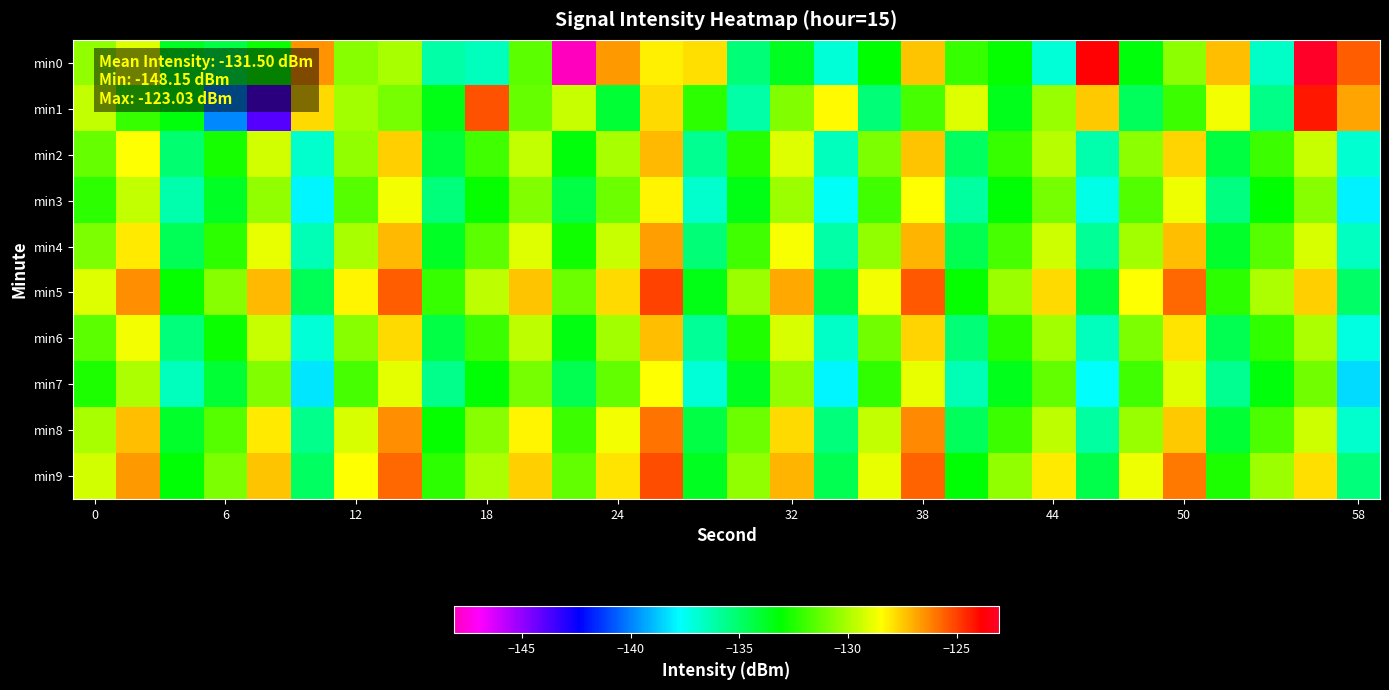

What is the maximum value shown in the chart?

-123.0